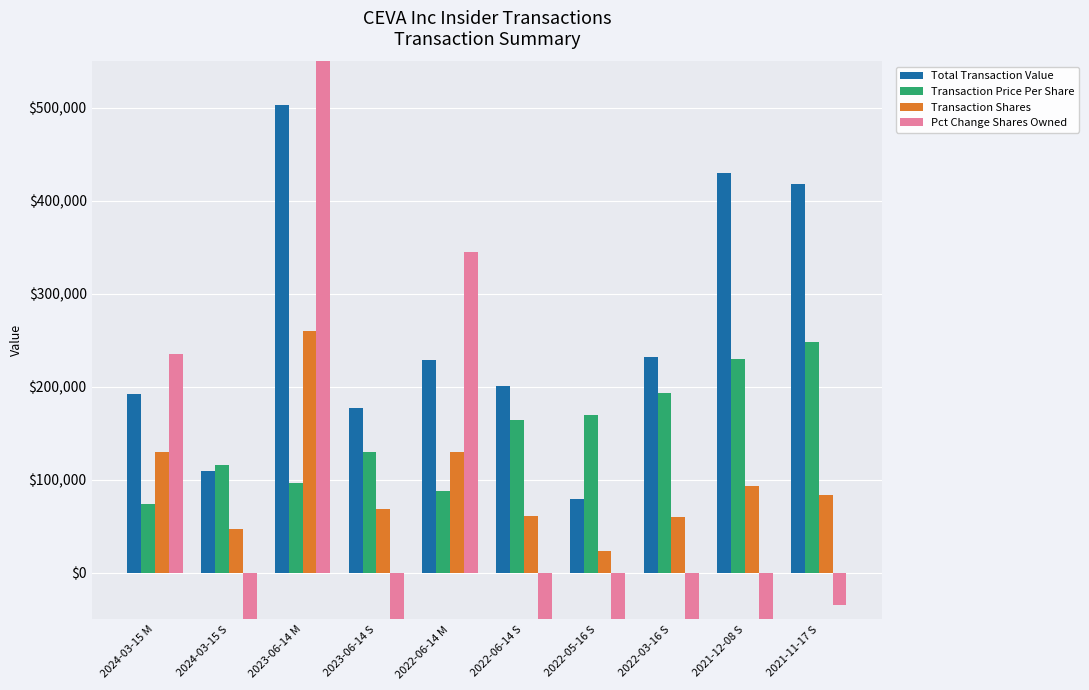

What is the label of the 7th bar from the left?

2022-05-16 S